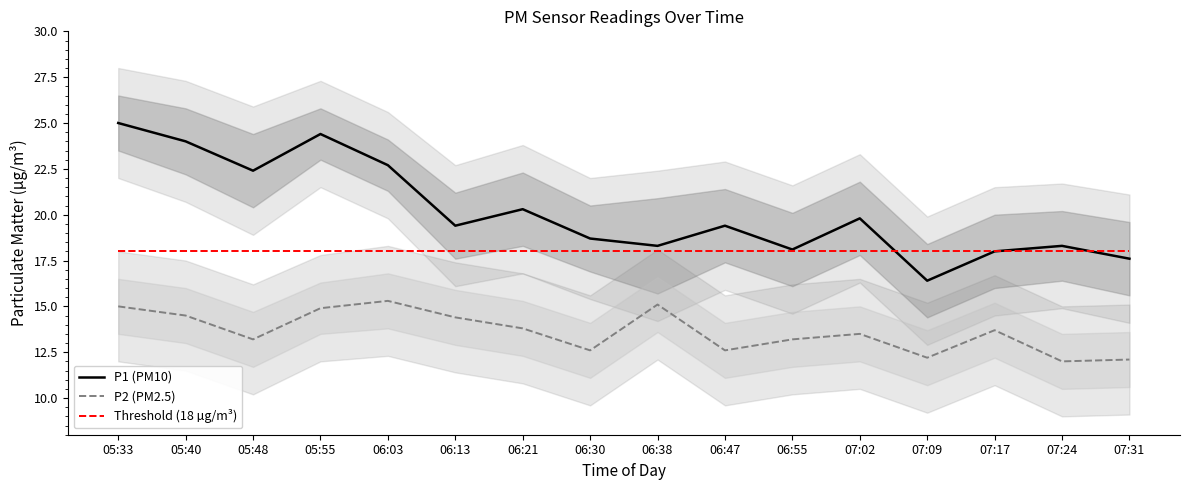

What is the value of the Threshold (18 µg/m³) point at the 4th from the left?

18.0